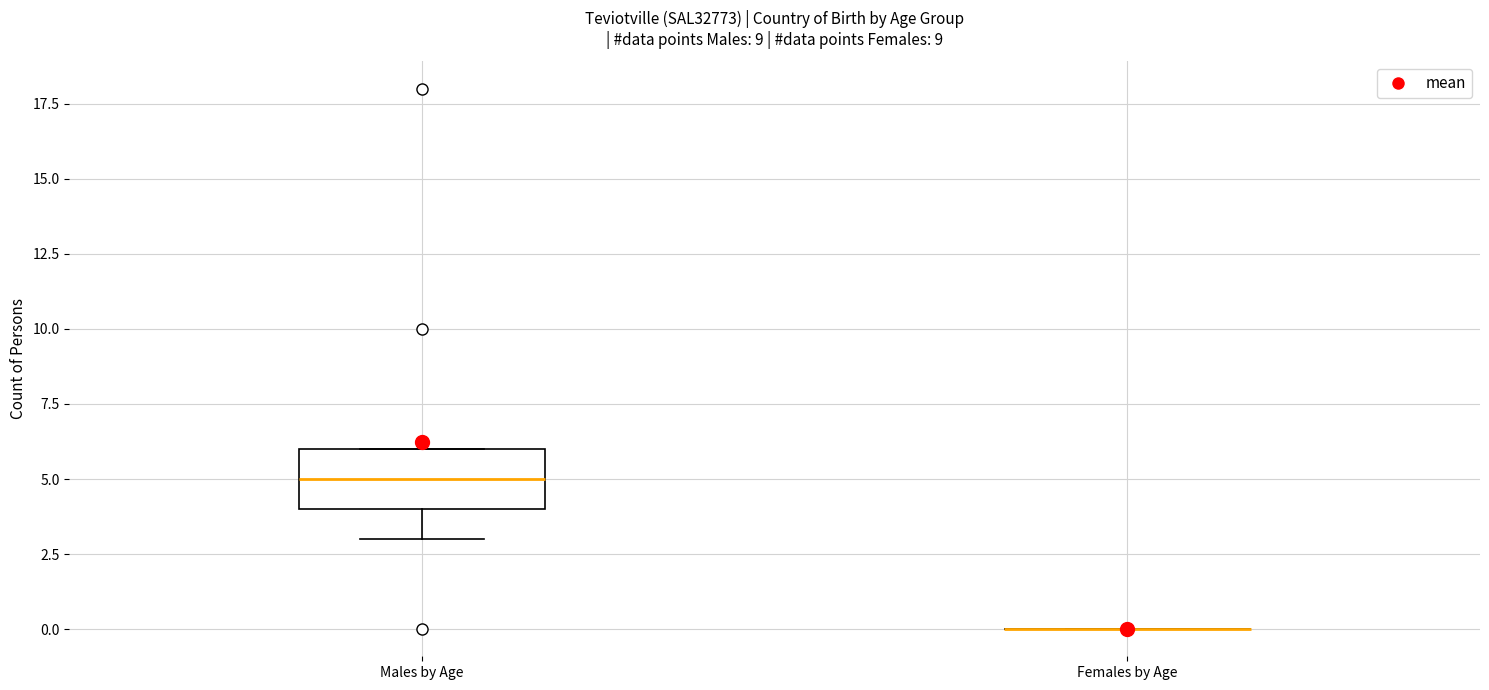

Reading left to right, read every box against the y-axis: the position of its median line, the range the box covers, and the ends of its whiskers. The values are not printed on the chart, so give them approximately, as read against the axis.

Males by Age: median 5, box 4 to 6, whiskers 3 to 6
Females by Age: box collapsed to a line at 0, whiskers 0 to 0